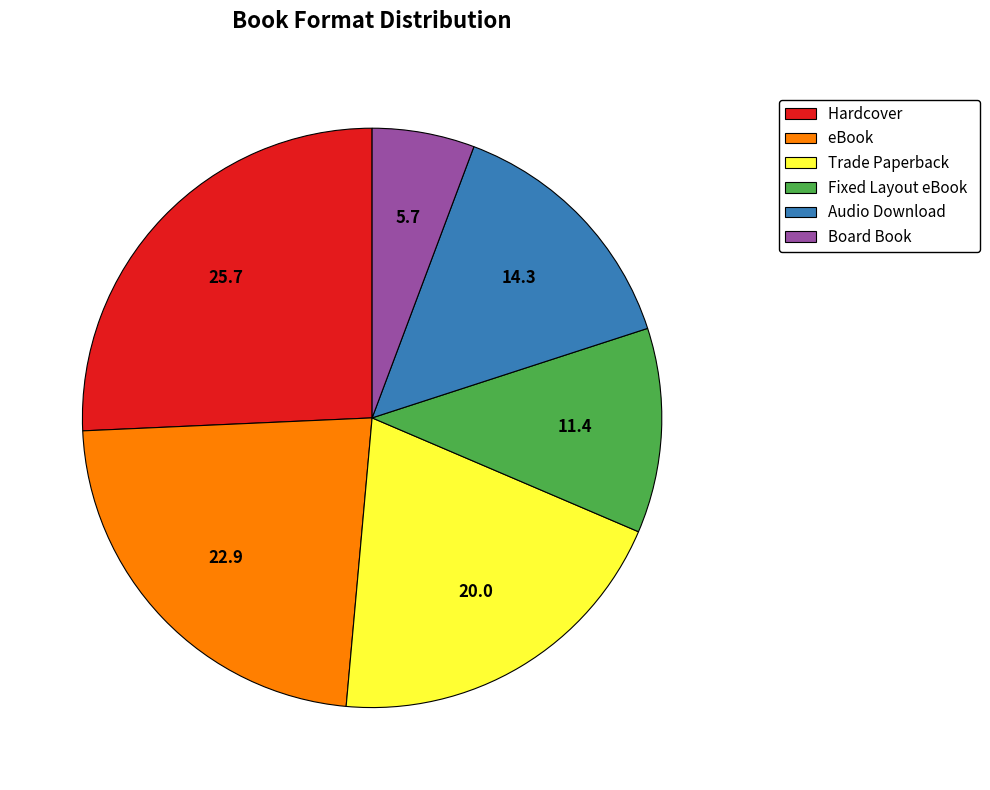

Do eBook and Trade Paperback together represent more than half of the pie?

No